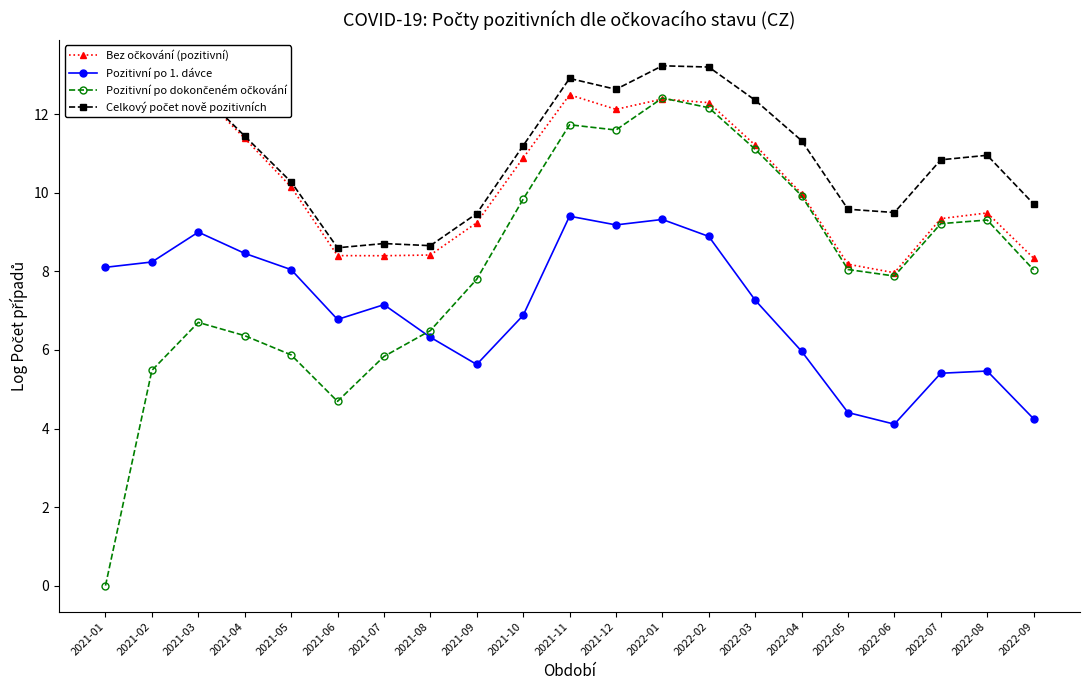

What is the sum of all Pozitivní po 1. dávce values?

148.3